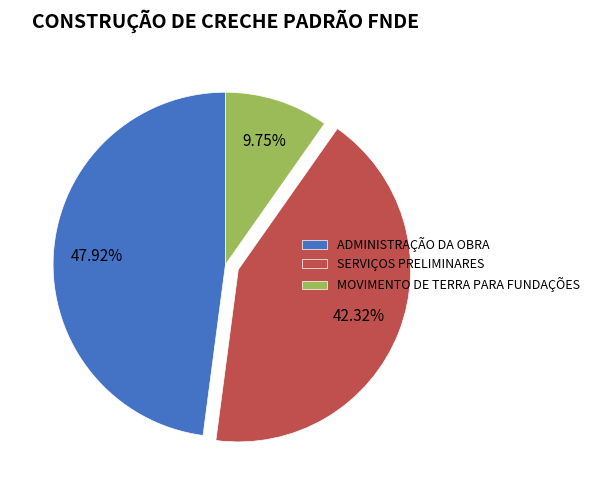

Does any single category account for the majority?

No